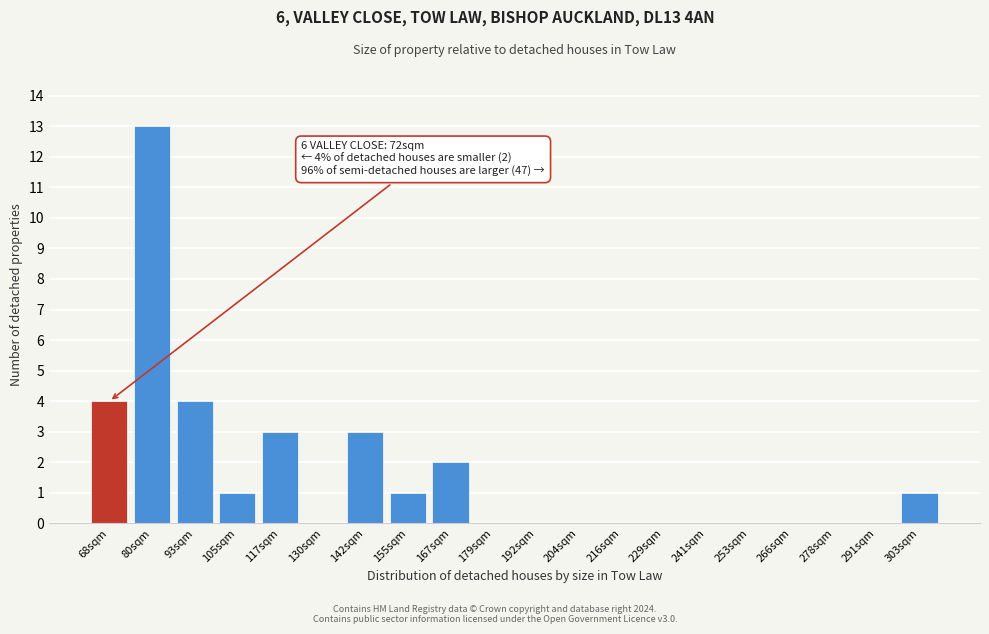

Reading left to right, extract all data points from this chart.

68sqm=4	80sqm=13	93sqm=4	105sqm=1	117sqm=3	130sqm=0	142sqm=3	155sqm=1	167sqm=2	179sqm=0	192sqm=0	204sqm=0	216sqm=0	229sqm=0	241sqm=0	253sqm=0	266sqm=0	278sqm=0	291sqm=0	303sqm=1